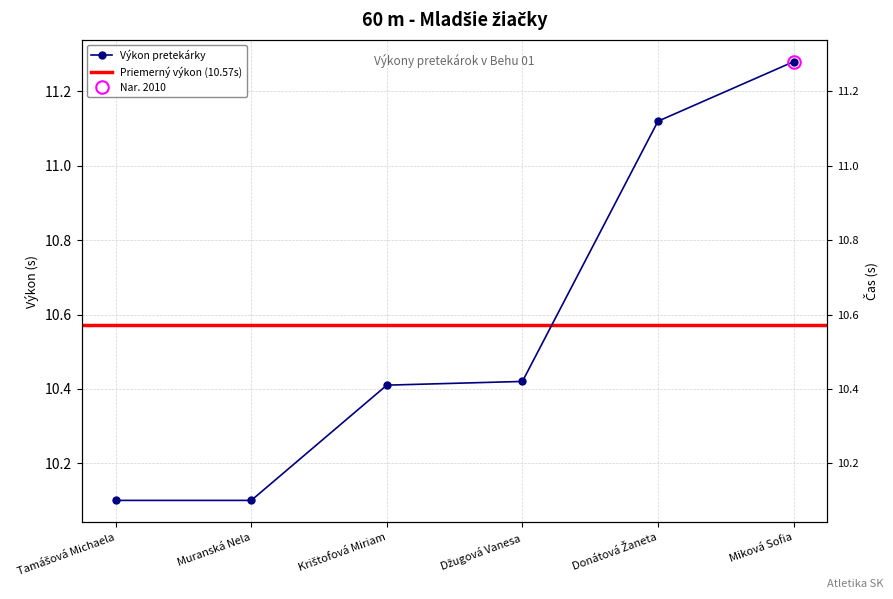

Is this an area chart (filled region under the line)?

No